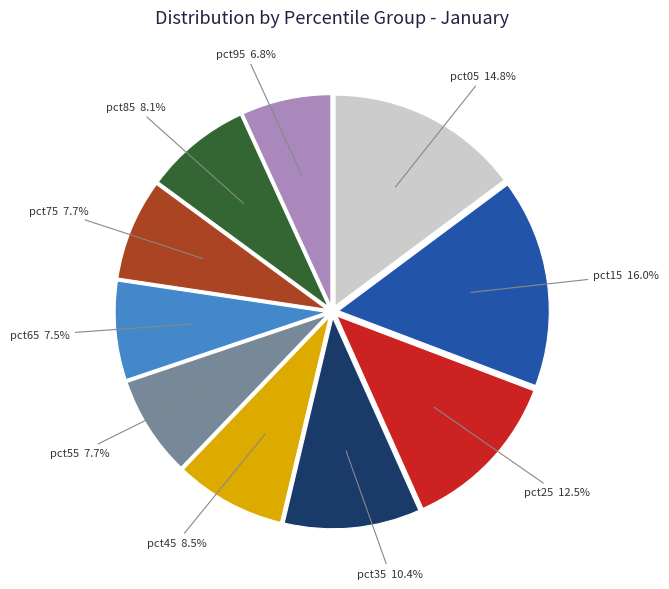

What percentage is NOT represented by pct45?

91.5%